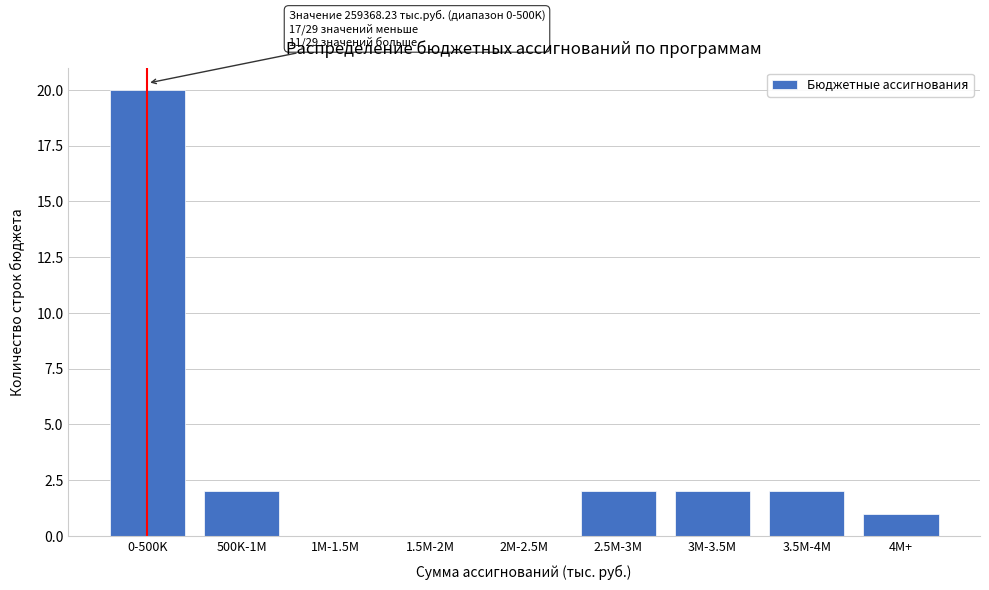

Reading right to left, list all the values displayed in this chart.

4M+=1	3.5M-4M=2	3M-3.5M=2	2.5M-3M=2	2M-2.5M=0	1.5M-2M=0	1M-1.5M=0	500K-1M=2	0-500K=20